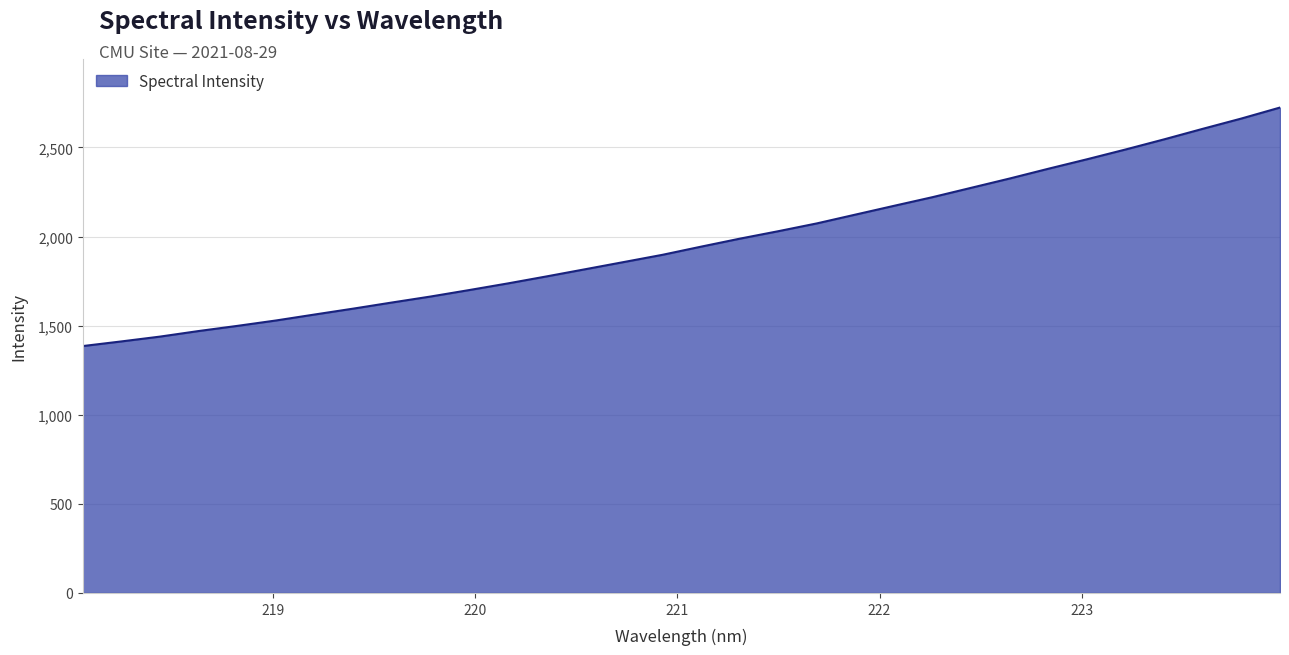

True or false: the data has more than 0 interior local peaks.

False